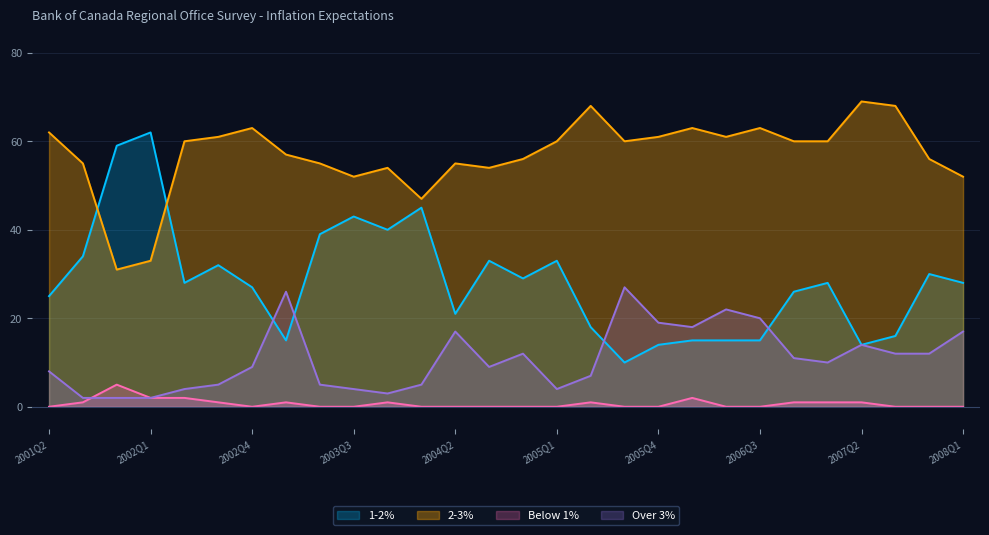

Rank the series at 2004Q4 from lowest to highest value.

below1, over3, 1to2, 2to3